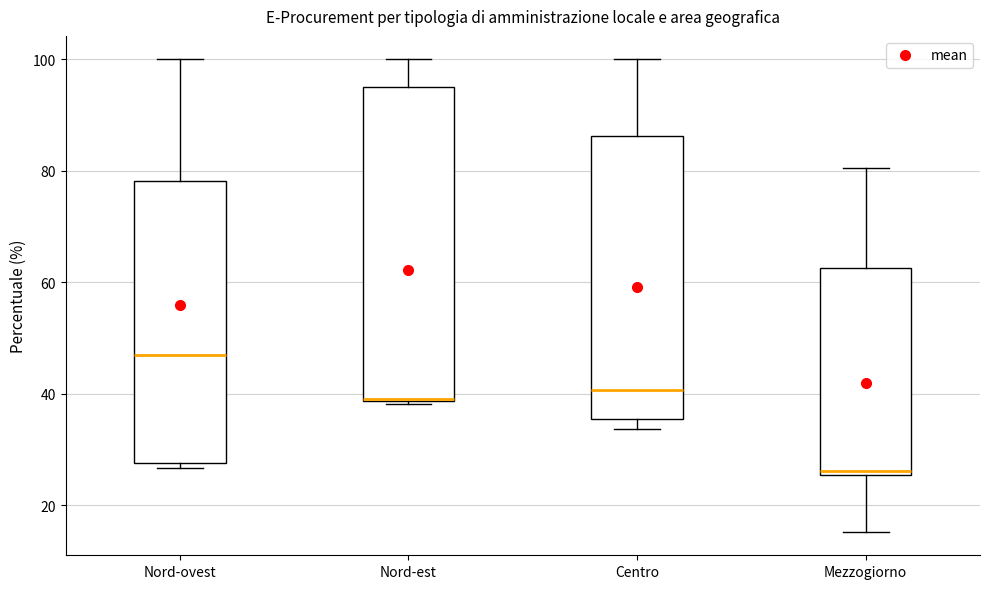

Which box is the tallest, from its lower edge to its upper edge?

Nord-est